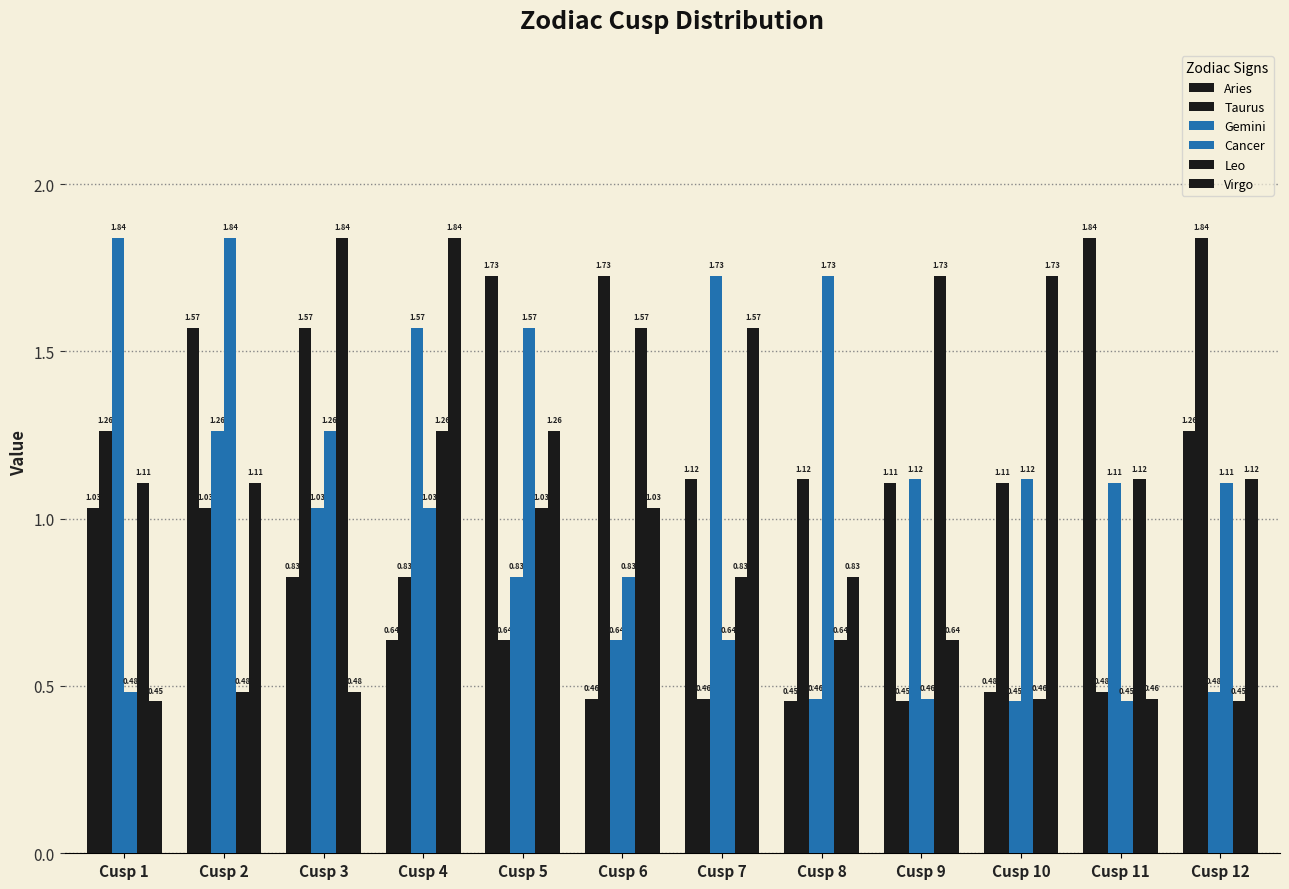

The value of Aries at Cusp 6 is 0.5. True or false?

True